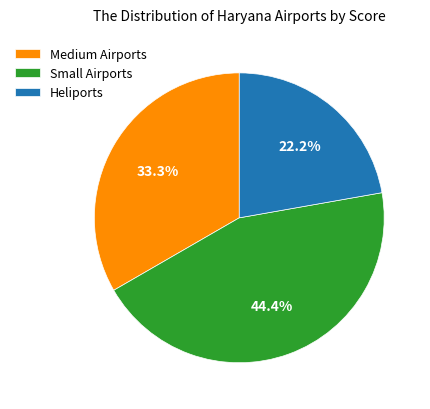

Which category has the biggest portion of the pie?

Small Airports